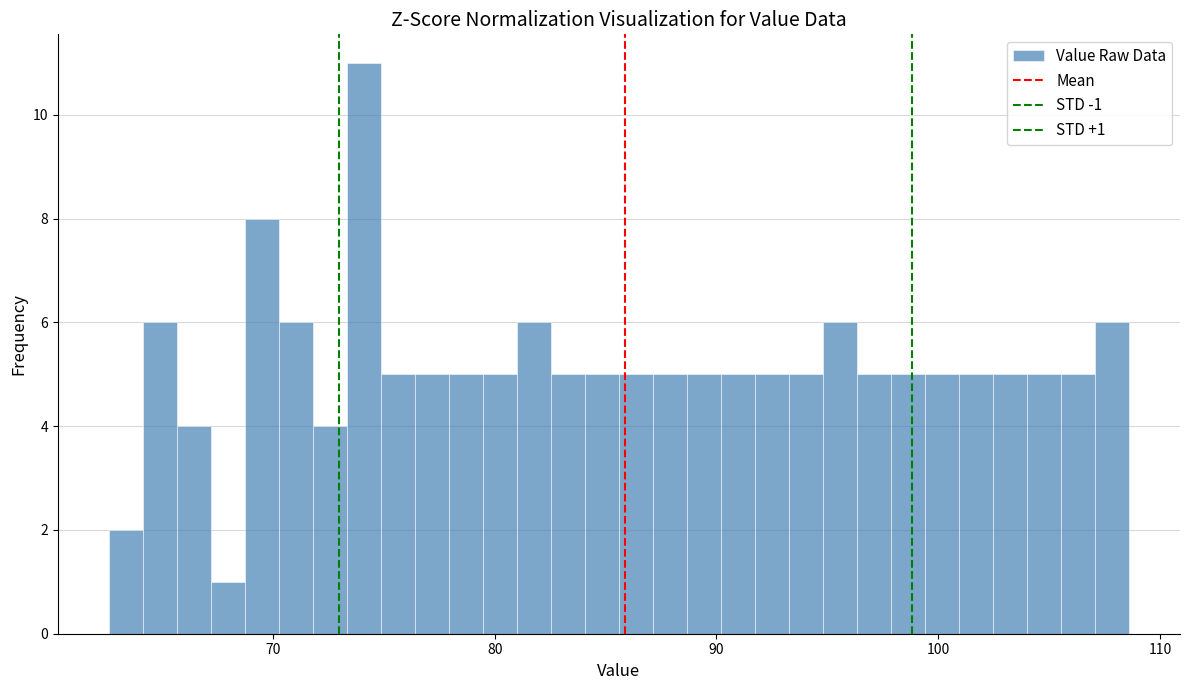

Around what value on the x-axis is the tallest bar? Give the approximate position of its centre, as read against the axis.

74